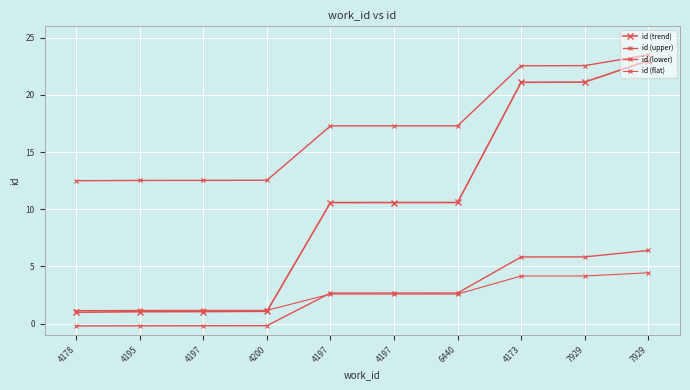

What is the sum of the id (upper) values at 4197 and 4195?

25.1